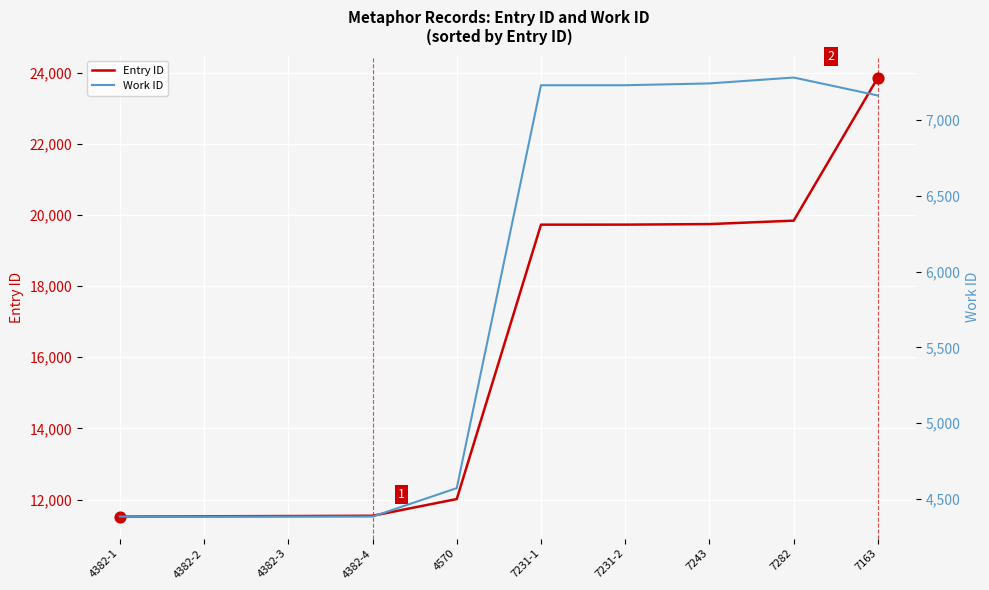

Is the value of Entry ID at 7231-2 greater than the value of Work ID at 4382-1?

Yes